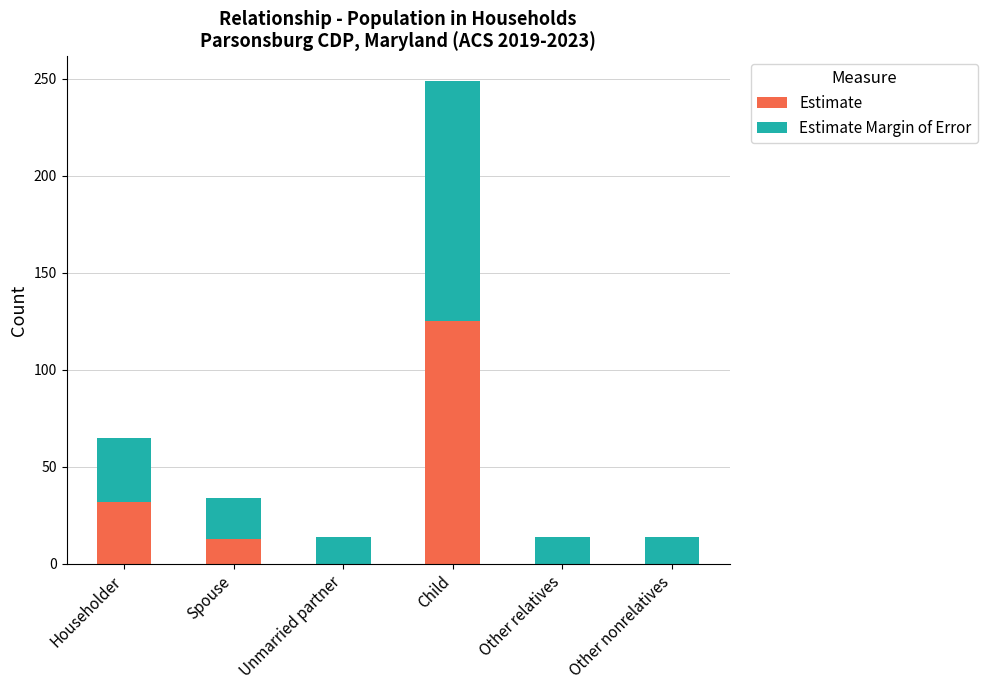

What is the sum of all Estimate values?

170